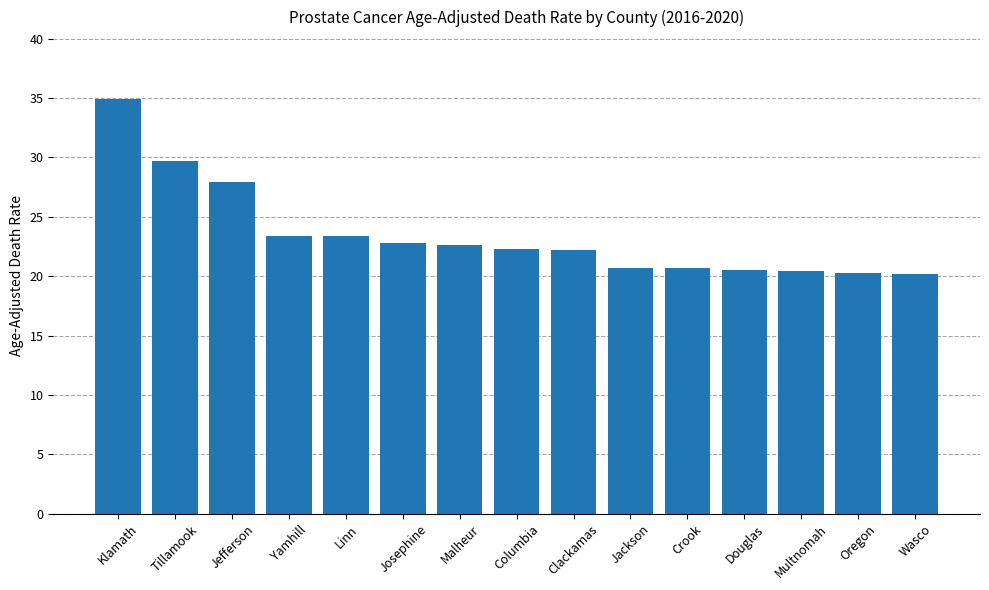

What is the ratio of the value at Klamath to the value at Linn?

1.5